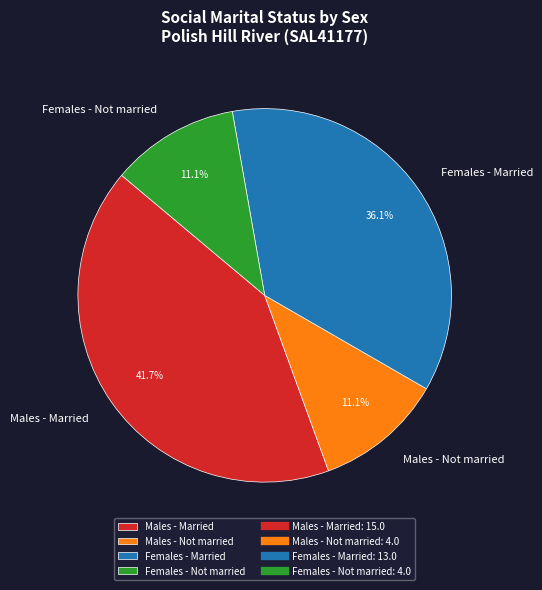

Which slice is the largest?

Males - Married